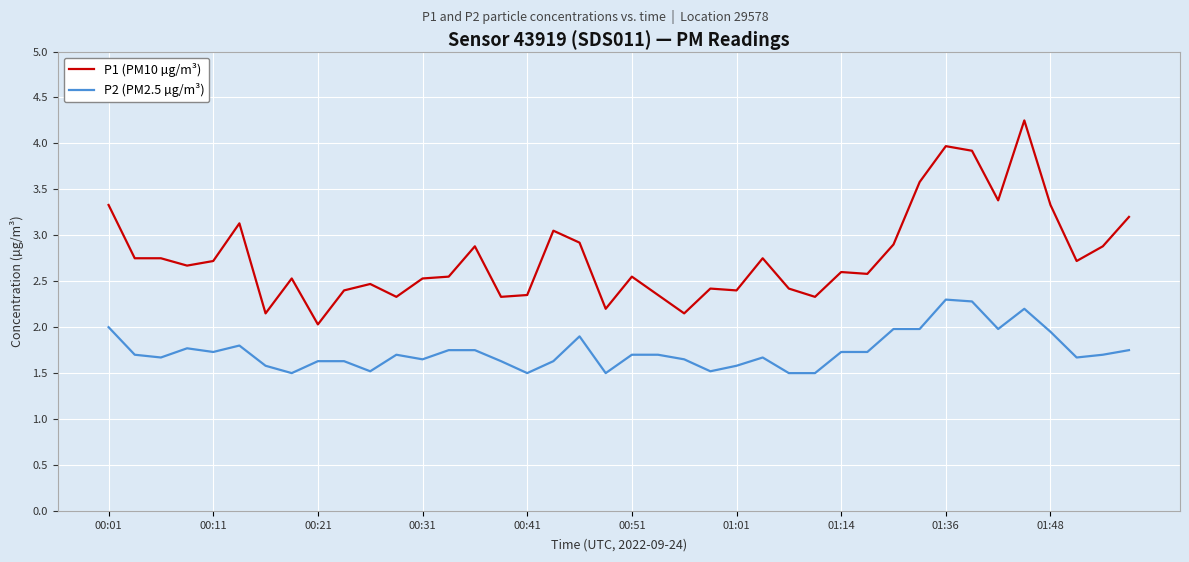

What is the minimum value for P2 (PM2.5 µg/m³)?

1.5